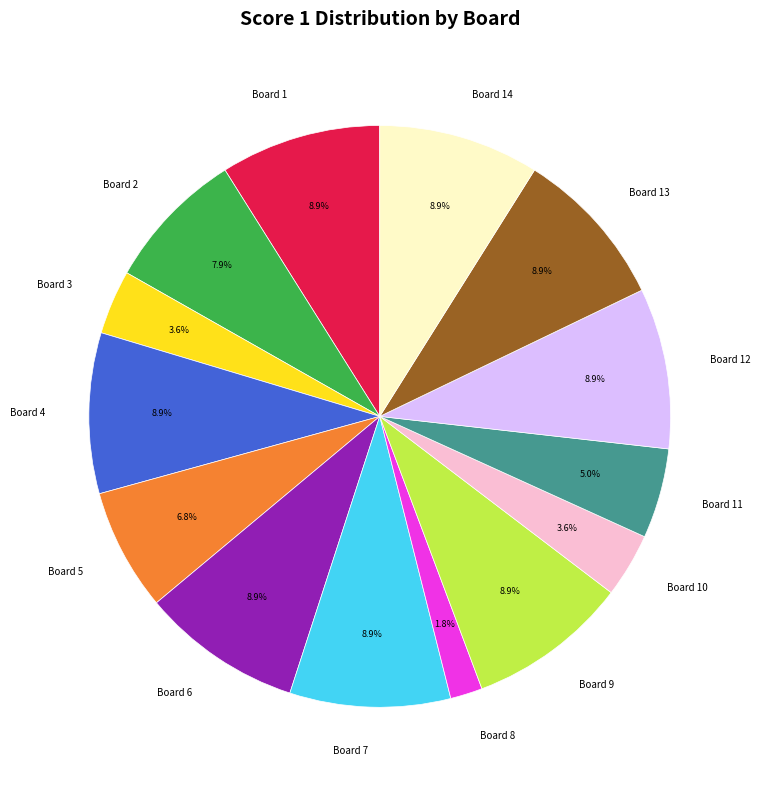

To the nearest percent, what is the average slice percentage?

7%